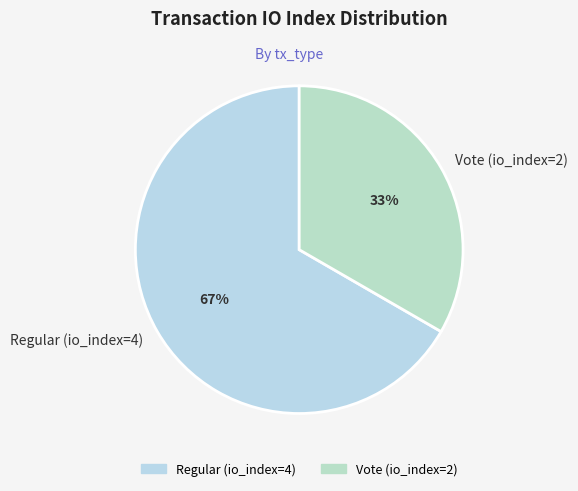

True or false: Vote (io_index=2) accounts for 42% of the total.

False